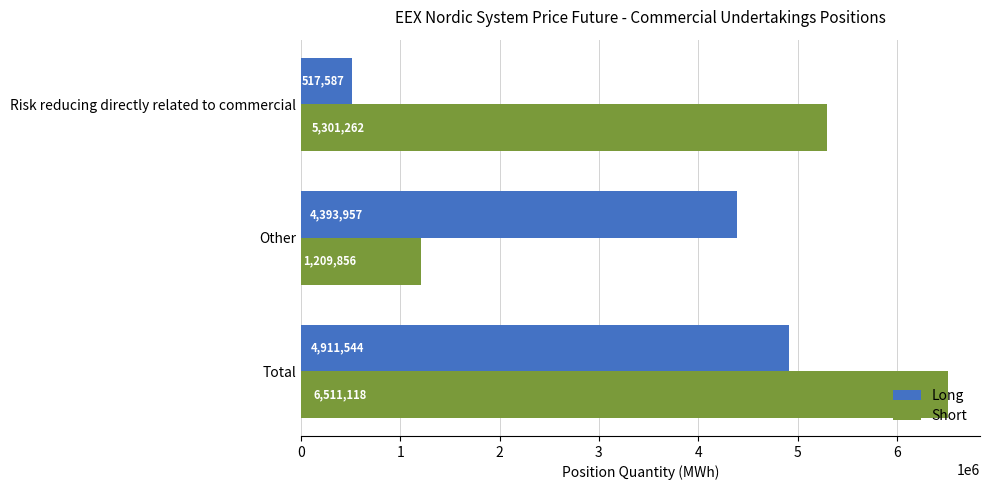

Is the value of Long at Total greater than the value of Short at Total?

No